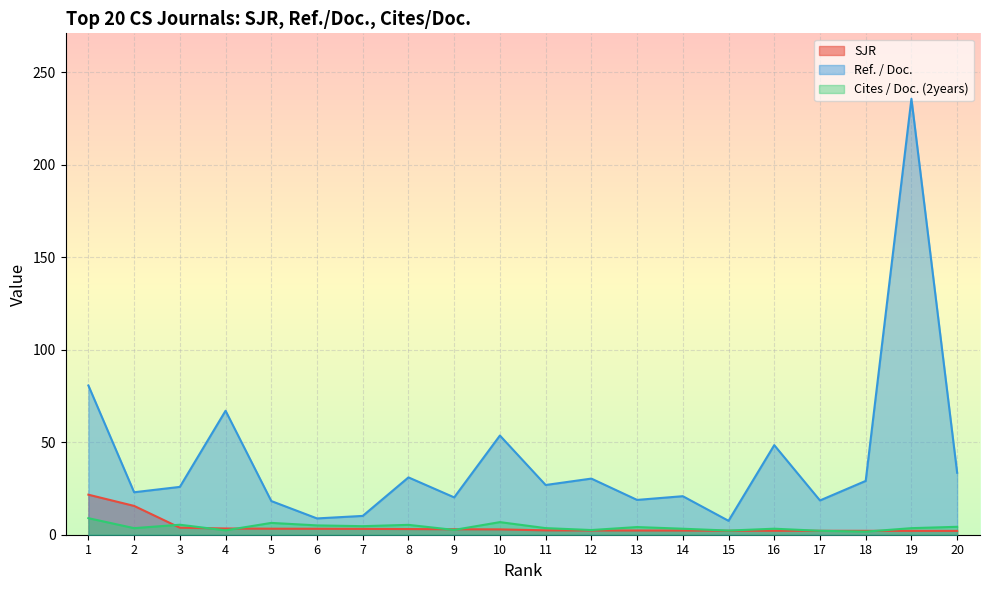

How many distinct data groups are displayed?

3